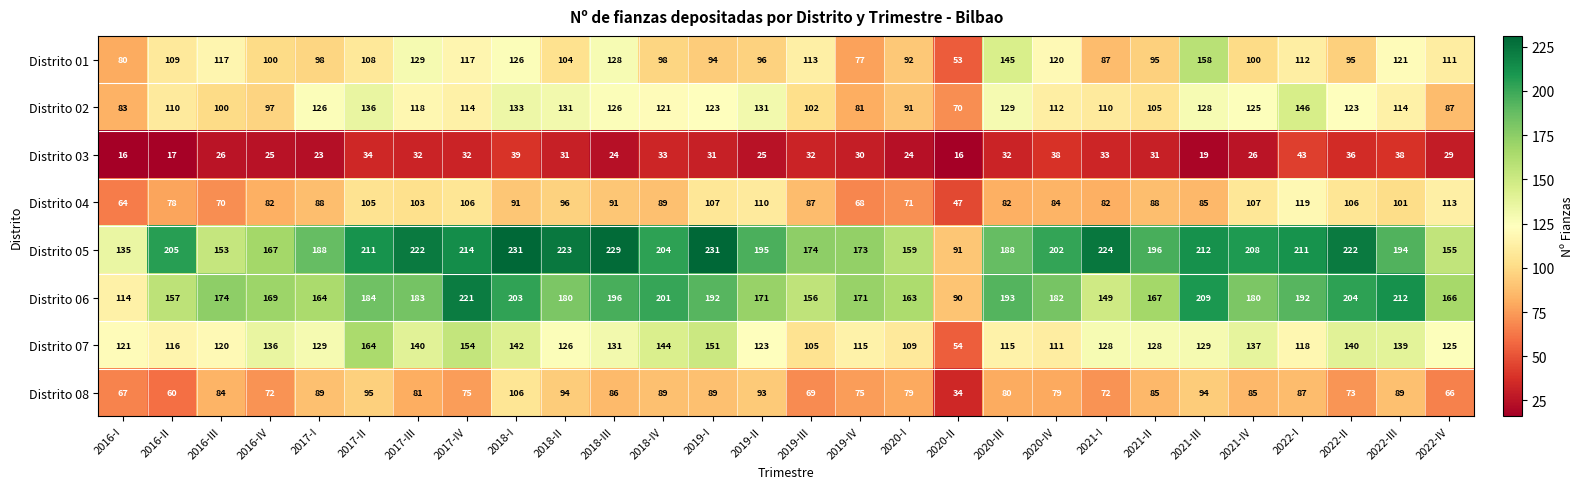

What is the spread (max minus min) of values at 2018-II?

192